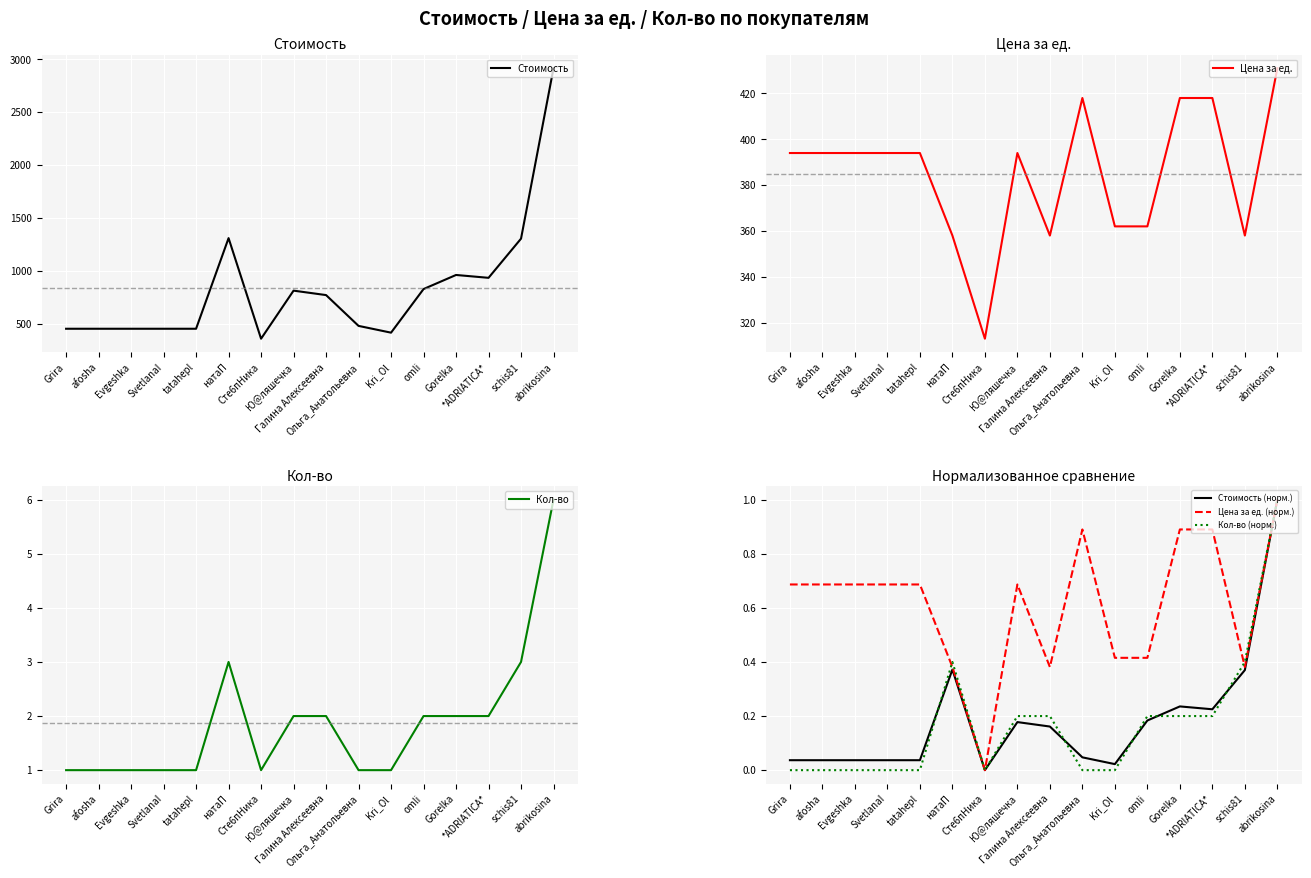

True or false: Цена за ед. (норм.) has more than 1 points higher than both neighbors.

True